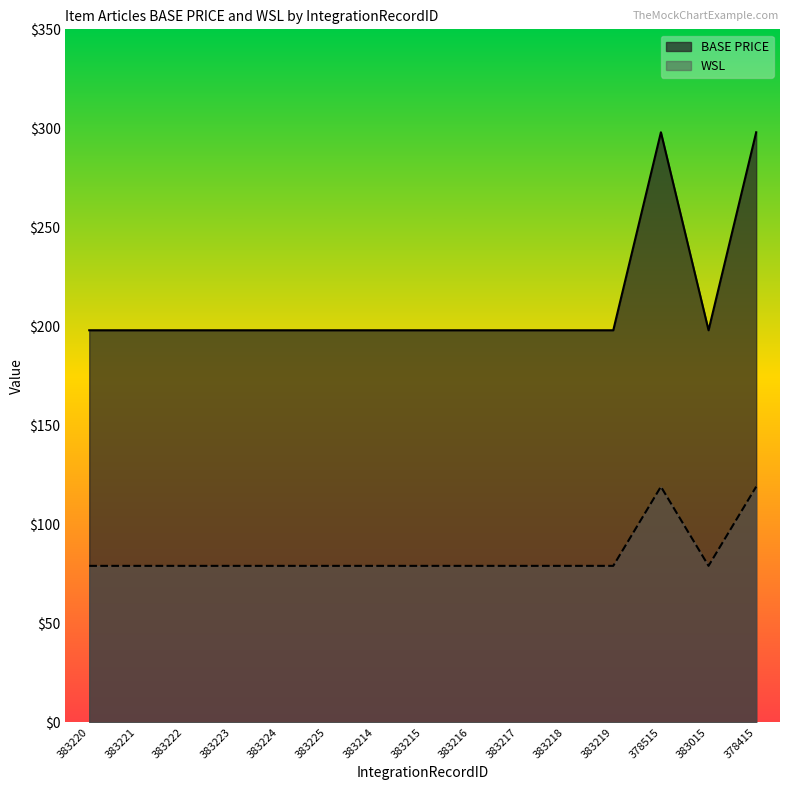

What is the sum of the BASE PRICE values at 378415 and 383225?

496